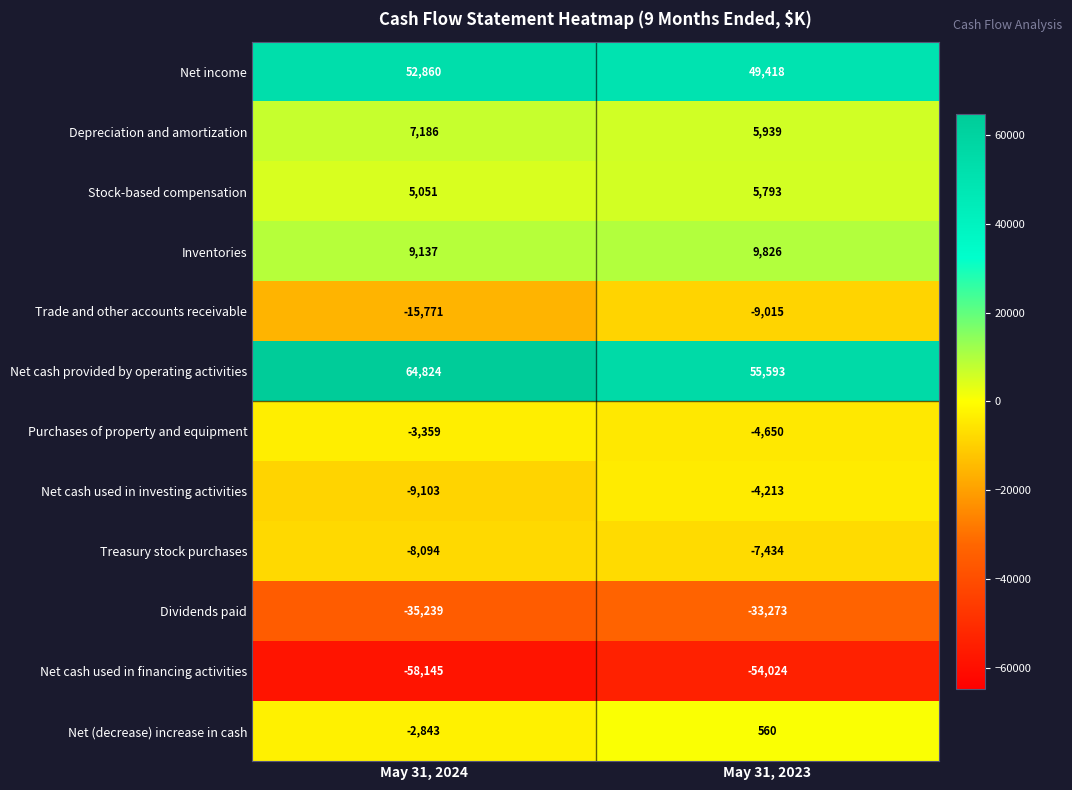

What is the greatest value displayed?

64824